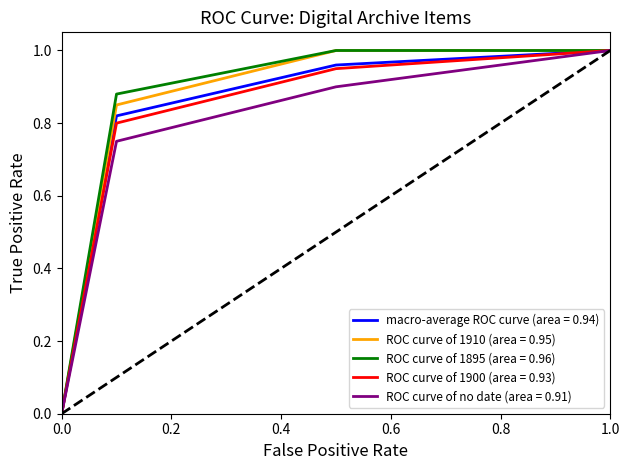

What are all the series names shown in the legend?

macro-average ROC curve (area = 0.94), ROC curve of 1910 (area = 0.95), ROC curve of 1895 (area = 0.96), ROC curve of 1900 (area = 0.93), ROC curve of no date (area = 0.91)